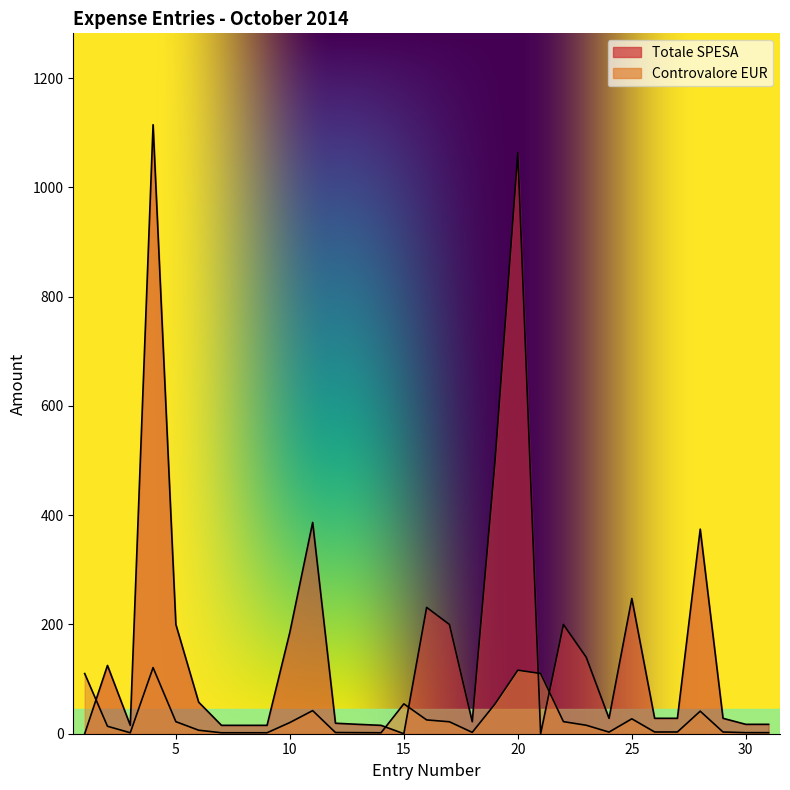

How many distinct data groups are displayed?

2